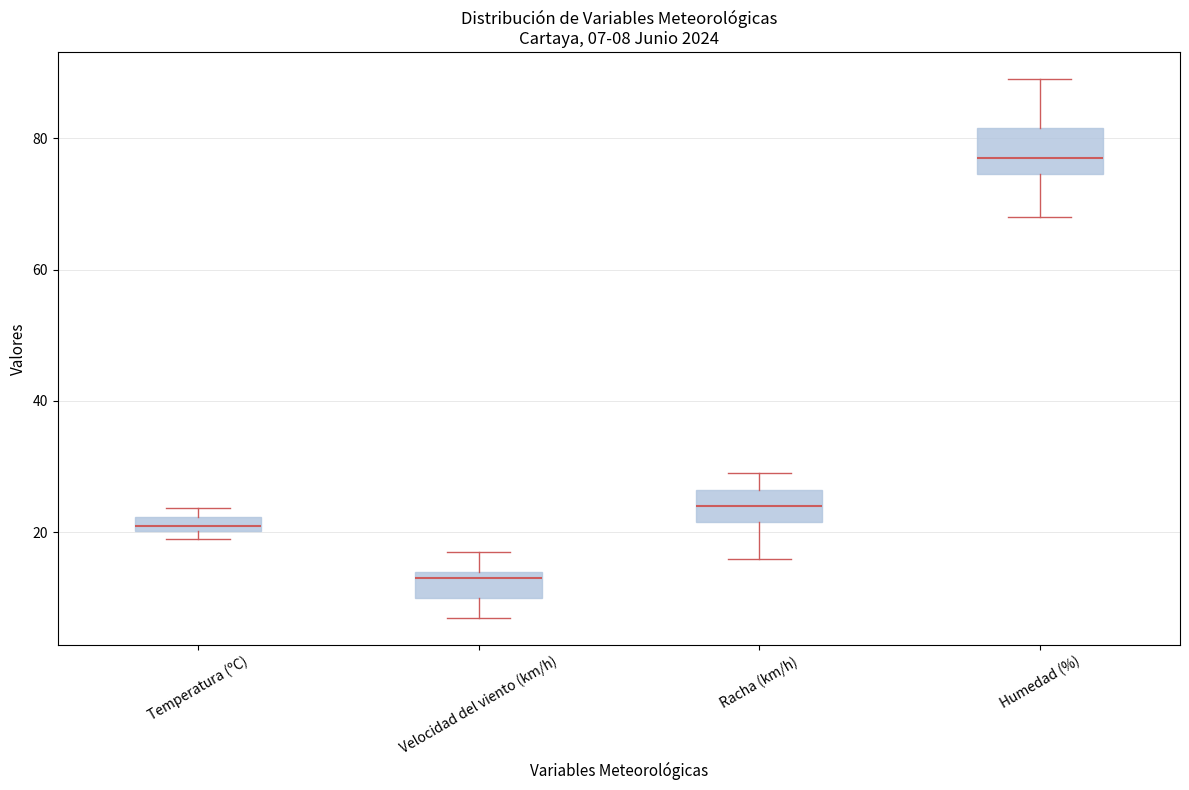

Which box has the lowest median line?

Velocidad del viento (km/h)